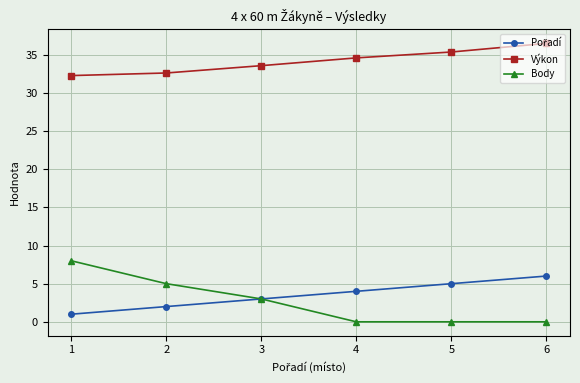

Count the number of categories in the chart.

6